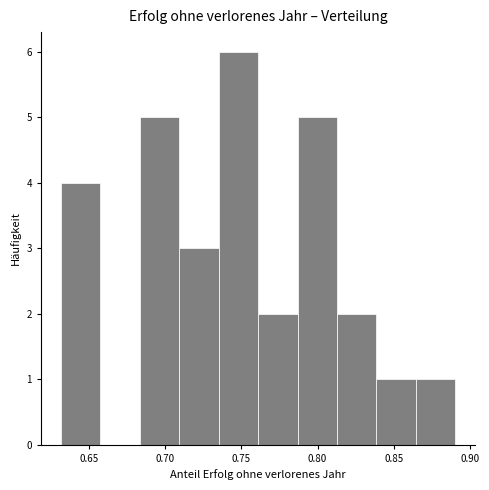

Which range on the x-axis has the tallest bar?

0.735 to 0.760